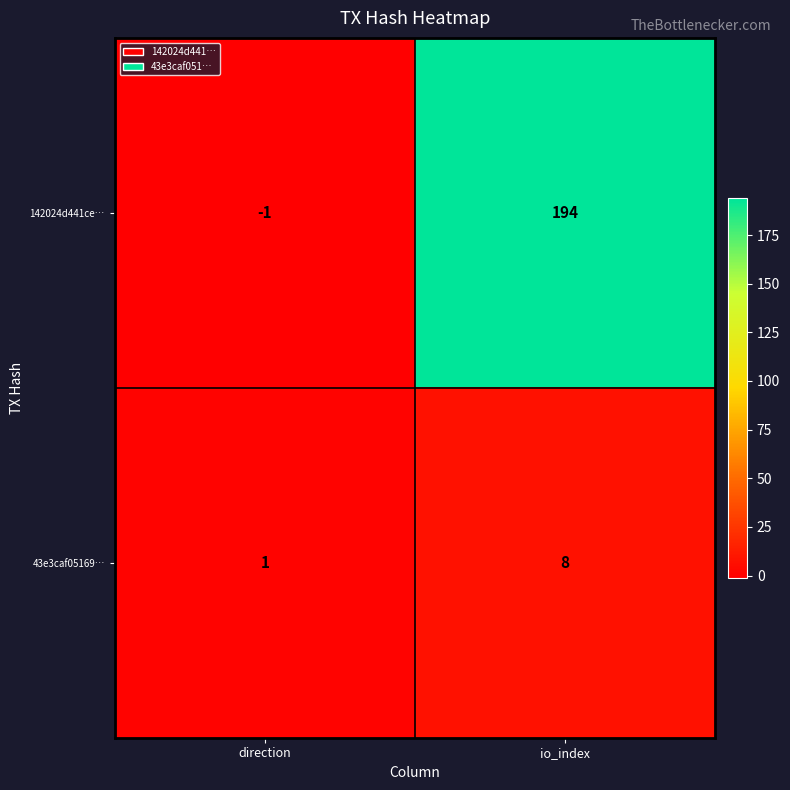

At direction, list the series in order from largest to smallest.

43e3caf05169…, 142024d441ce…